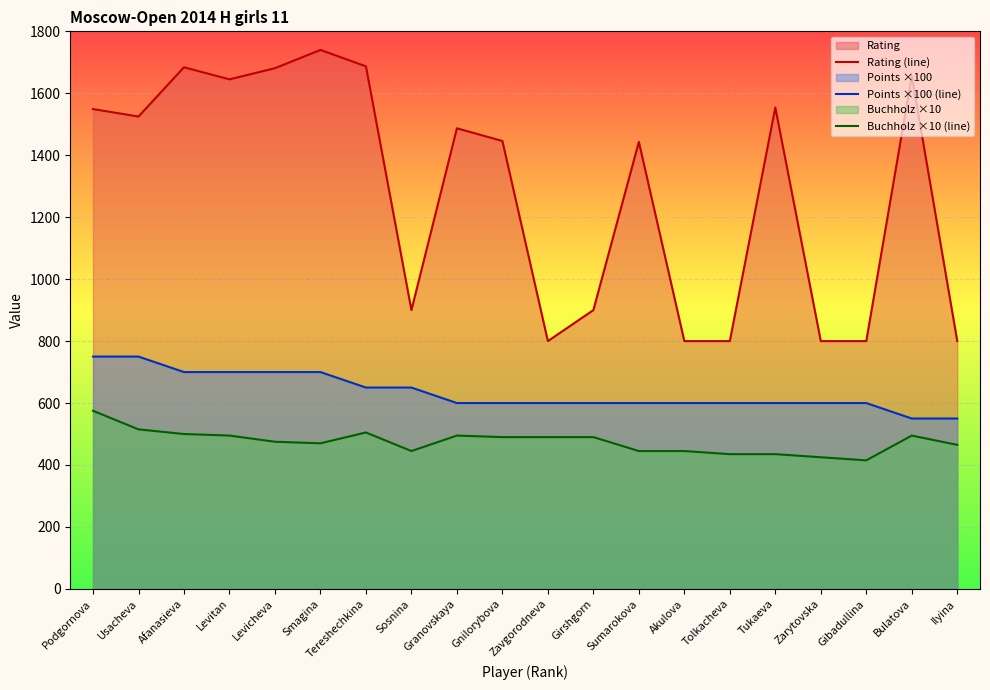

Where is the first local minimum for Buchholz ×10 (line)?

Smagina